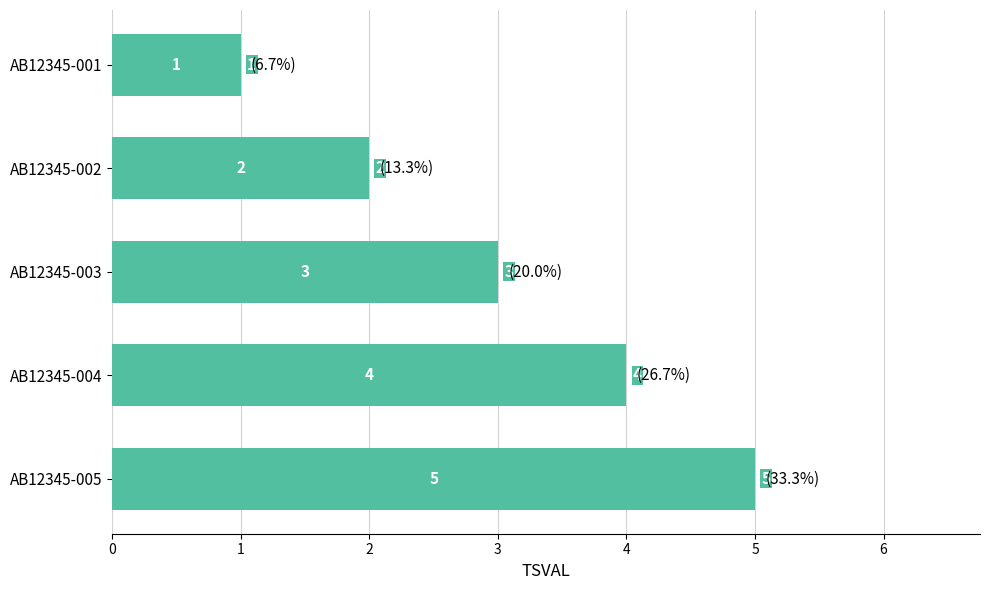

What is the difference between the maximum and minimum values?

4